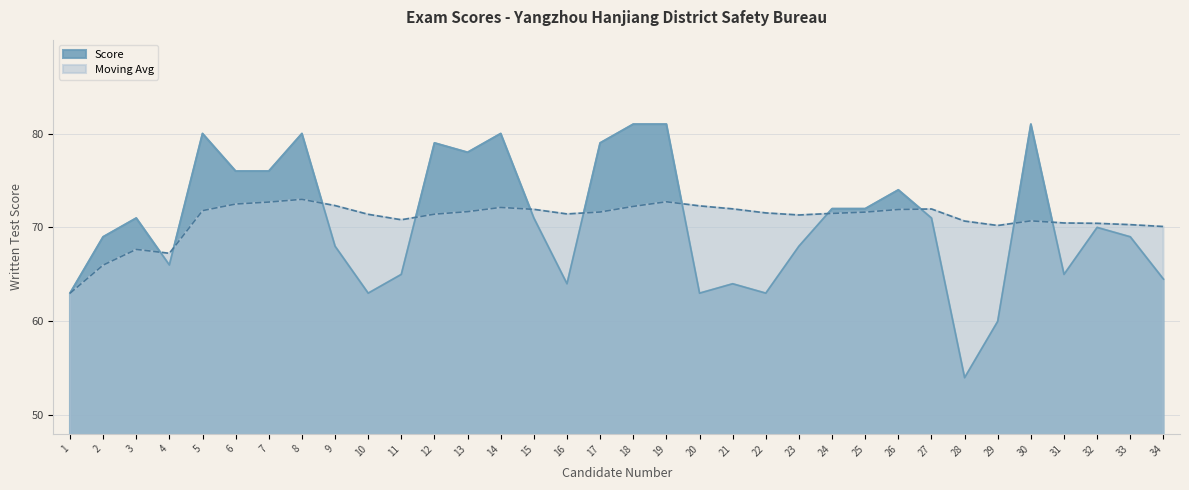

How many intersections are there between Moving Avg and Score?

11